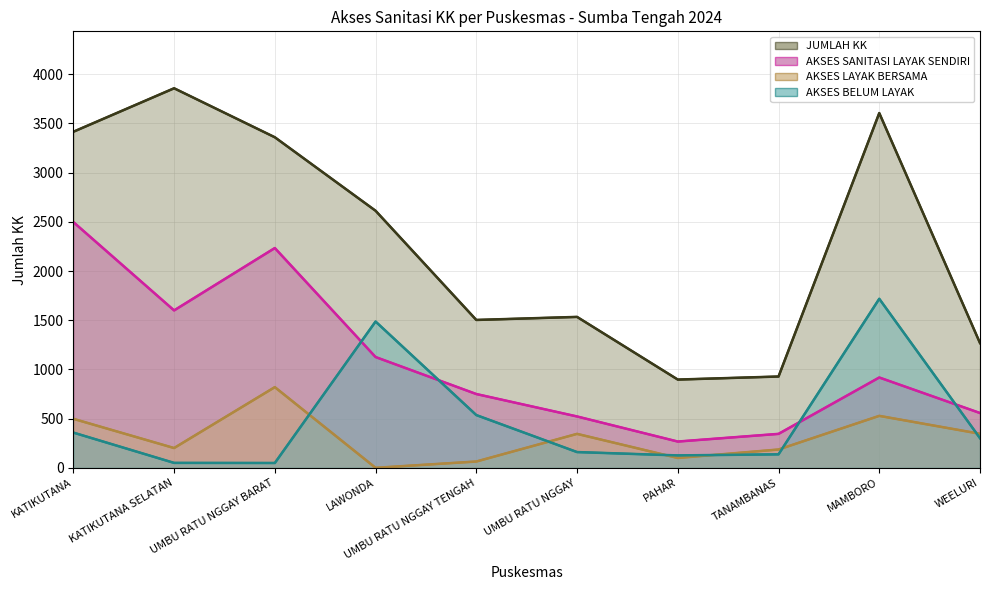

Reading left to right, extract all data points from this chart.

JUMLAH KK: KATIKUTANA=3416	KATIKUTANA SELATAN=3858	UMBU RATU NGGAY BARAT=3360	LAWONDA=2613	UMBU RATU NGGAY TENGAH=1503	UMBU RATU NGGAY=1534	PAHAR=897	TANAMBANAS=928	MAMBORO=3606	WEELURI=1268
AKSES SANITASI LAYAK SENDIRI: KATIKUTANA=2498	KATIKUTANA SELATAN=1600	UMBU RATU NGGAY BARAT=2234	LAWONDA=1126	UMBU RATU NGGAY TENGAH=750	UMBU RATU NGGAY=522	PAHAR=267	TANAMBANAS=345	MAMBORO=918	WEELURI=557
AKSES LAYAK BERSAMA: KATIKUTANA=498	KATIKUTANA SELATAN=201	UMBU RATU NGGAY BARAT=820	LAWONDA=0	UMBU RATU NGGAY TENGAH=64	UMBU RATU NGGAY=345	PAHAR=100	TANAMBANAS=186	MAMBORO=528	WEELURI=346
AKSES BELUM LAYAK: KATIKUTANA=358	KATIKUTANA SELATAN=50	UMBU RATU NGGAY BARAT=49	LAWONDA=1487	UMBU RATU NGGAY TENGAH=536	UMBU RATU NGGAY=160	PAHAR=126	TANAMBANAS=137	MAMBORO=1718	WEELURI=301